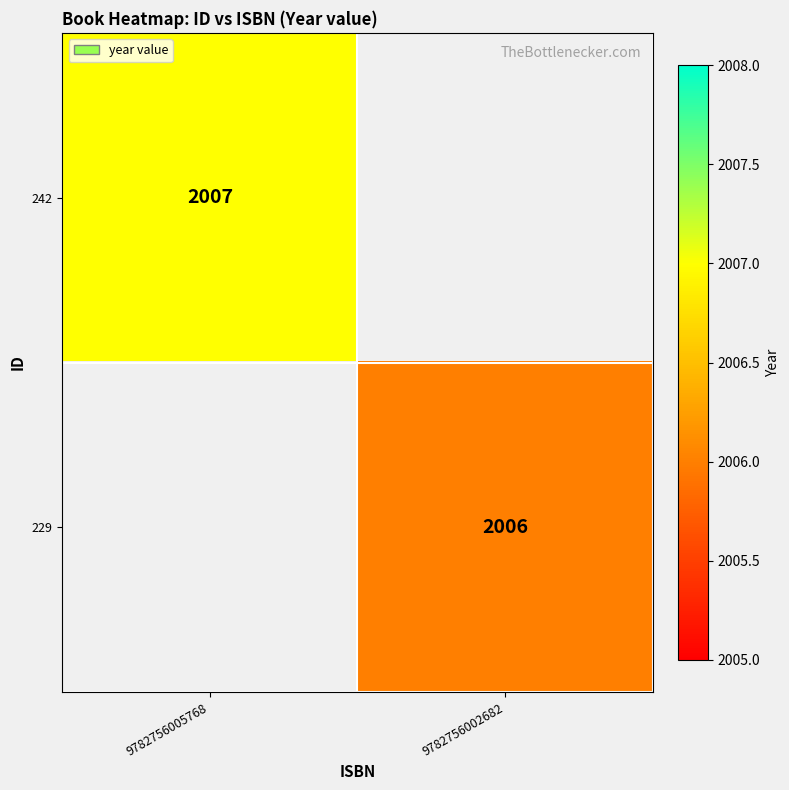

Is it true that 229 equals 2006 at 9782756002682?

True